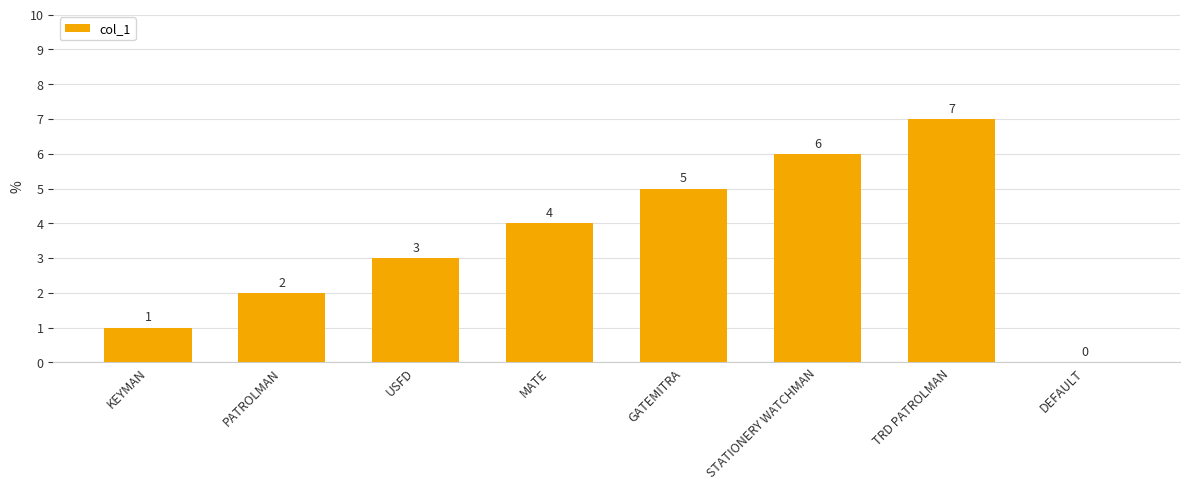

The value at GATEMITRA is 5. True or false?

True